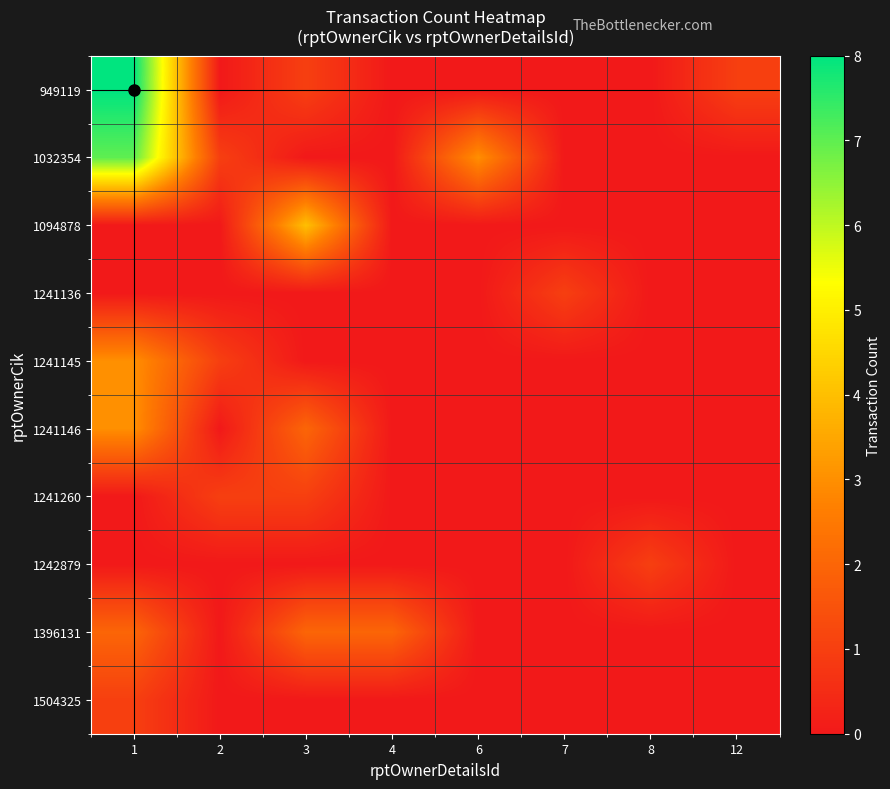

How many series are shown in this chart?

10